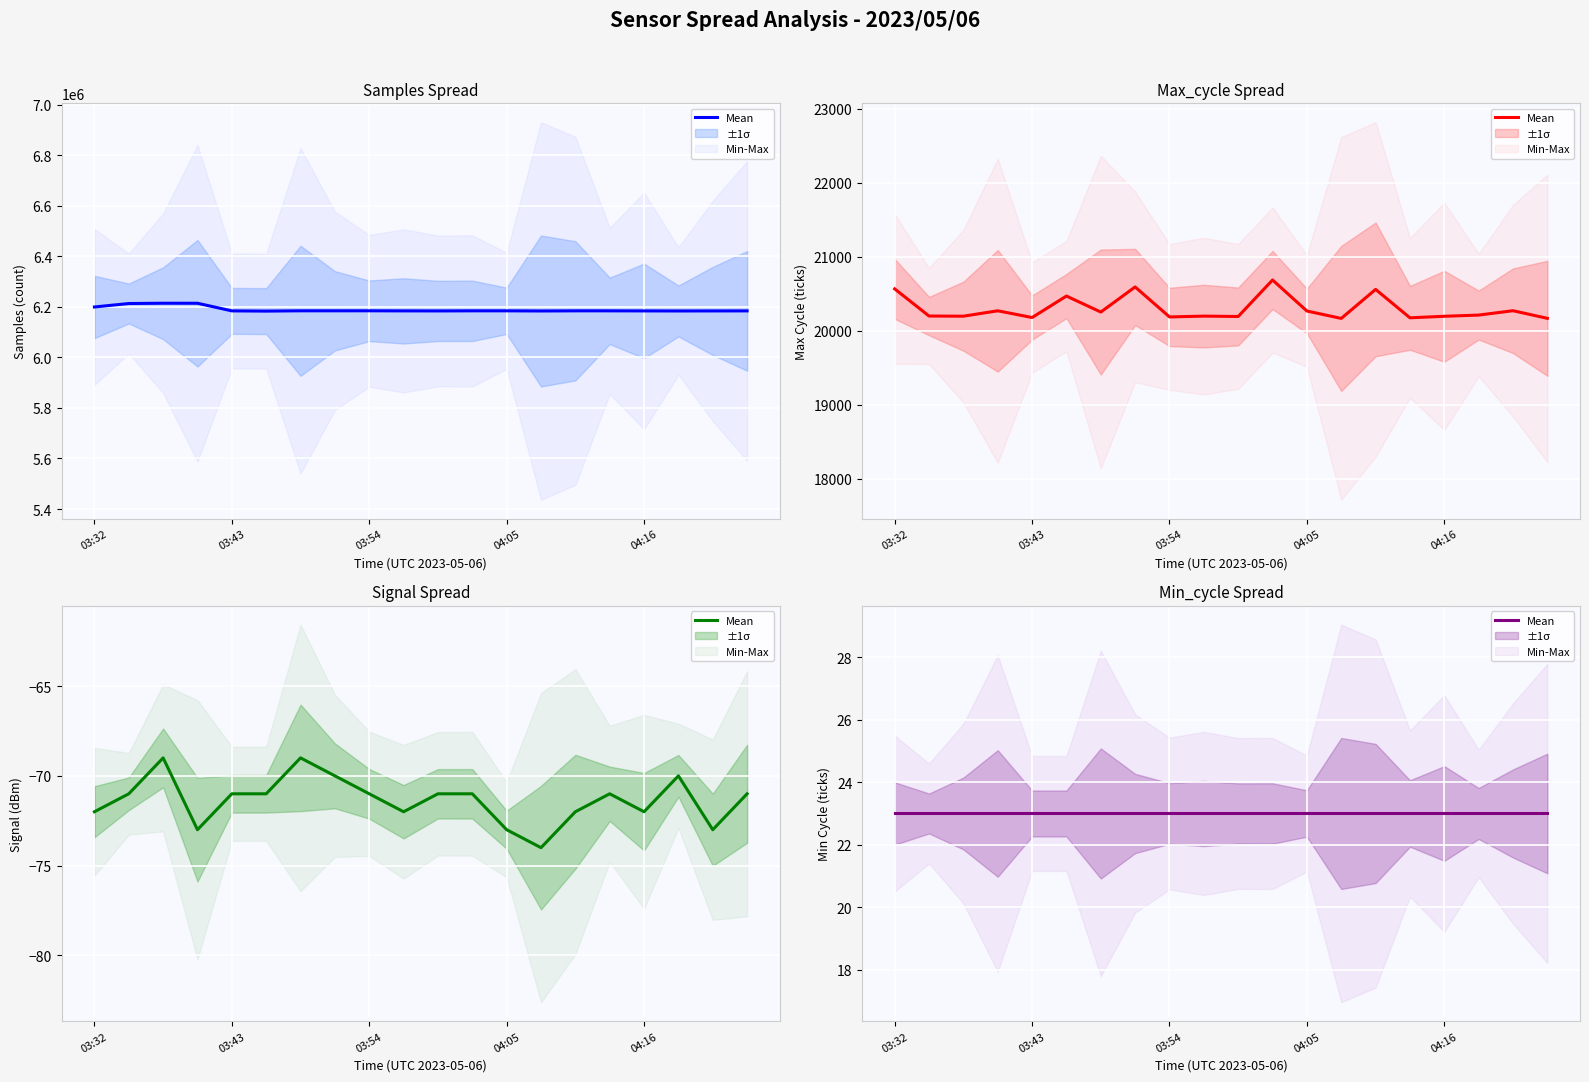

The Samples series shows 6184089 at 04:05. True or false?

True